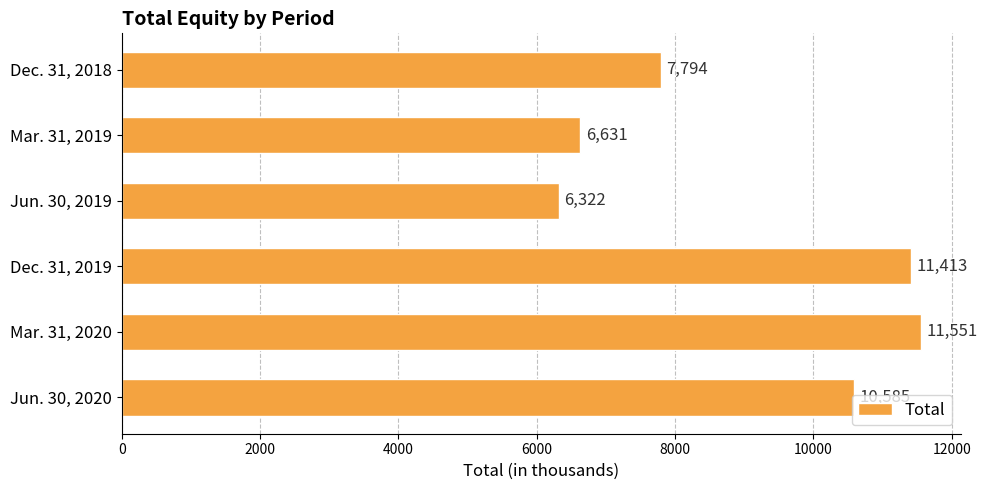

What is the difference between the maximum and minimum values?

5229